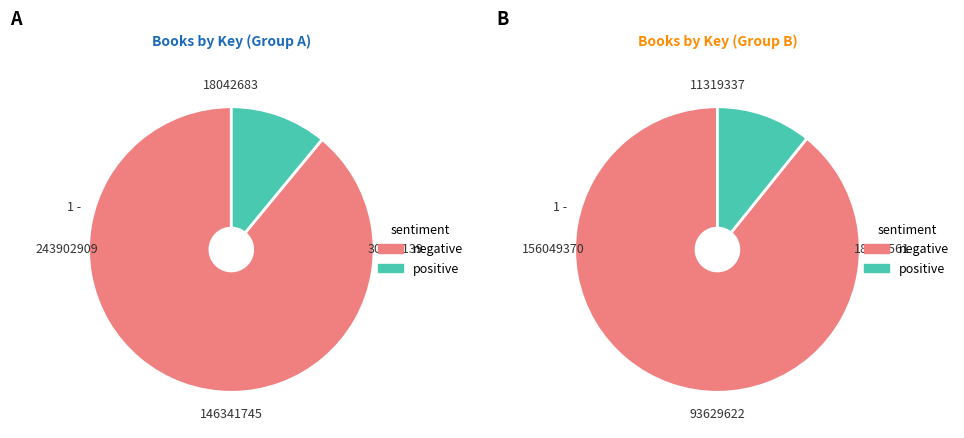

What percentage is NOT represented by 3?

77.8%